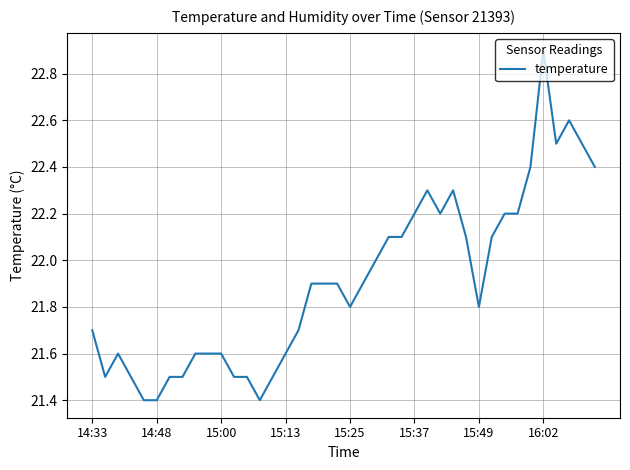

Is this an area chart (filled region under the line)?

No